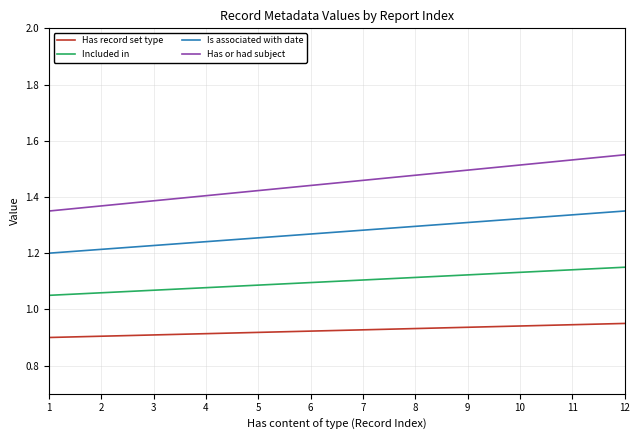

What is the total value across all series at 11?

5.0